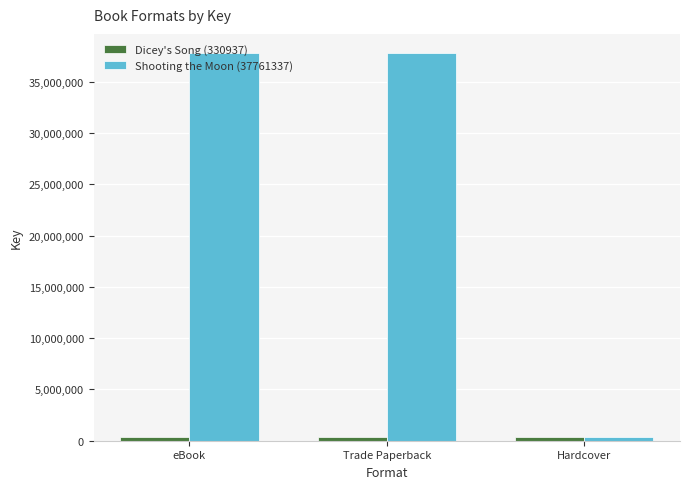

Which series has the largest range (max minus min)?

Shooting the Moon (37761337)